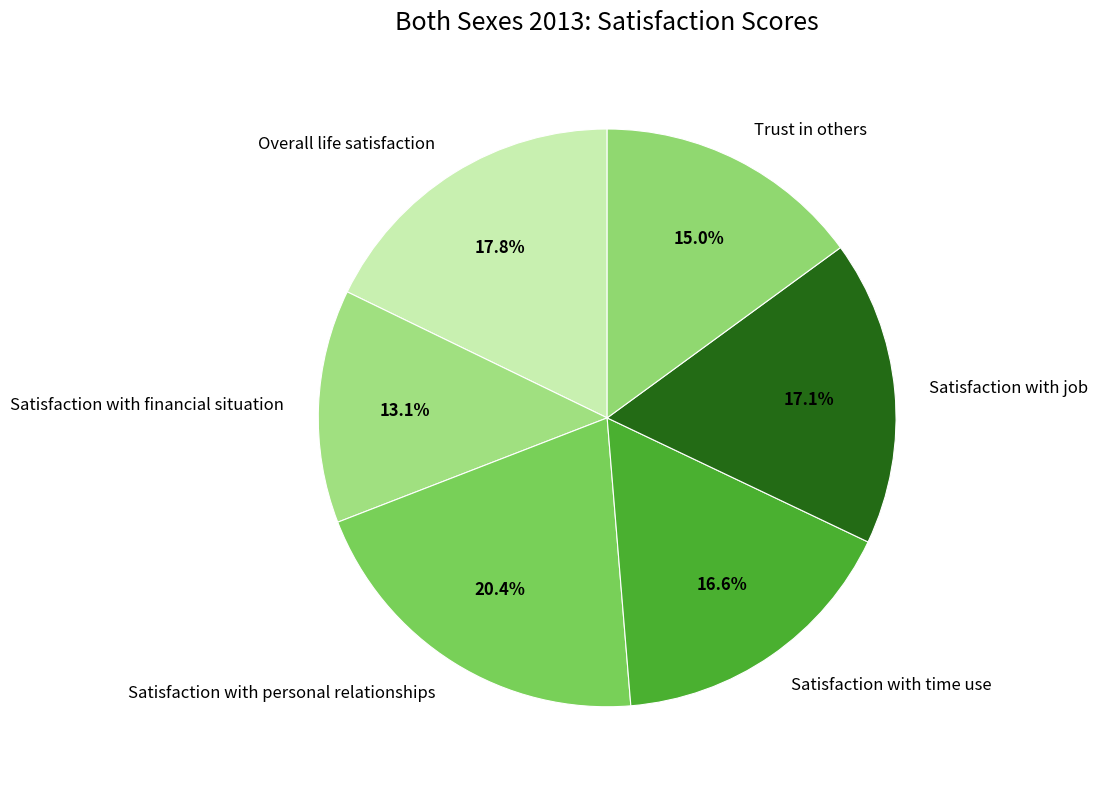

Which slice is the smallest?

Satisfaction with financial situation